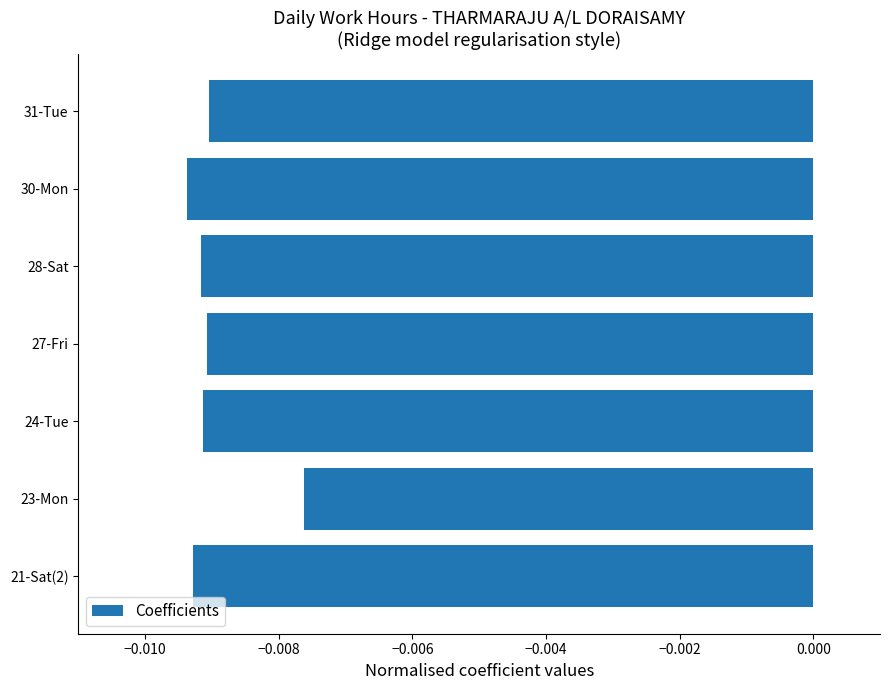

How many series are shown in this chart?

1